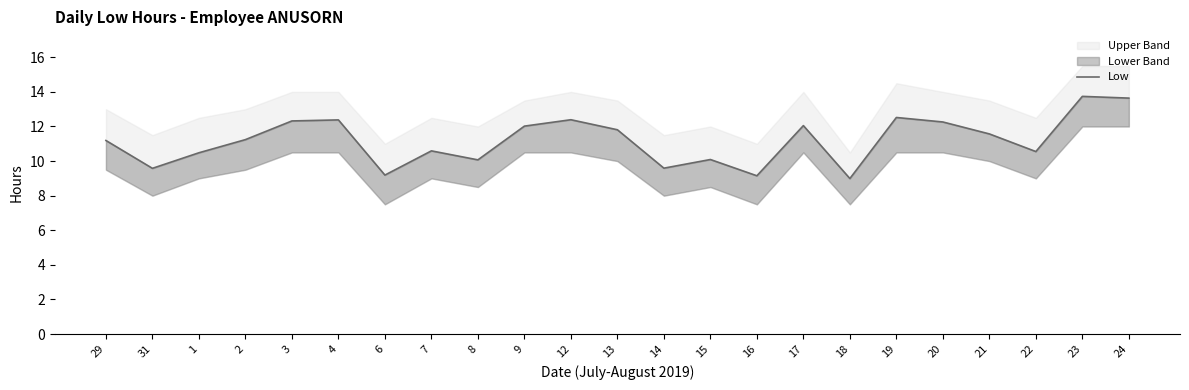

True or false: there are more than 0 points higher than both neighbors.

True